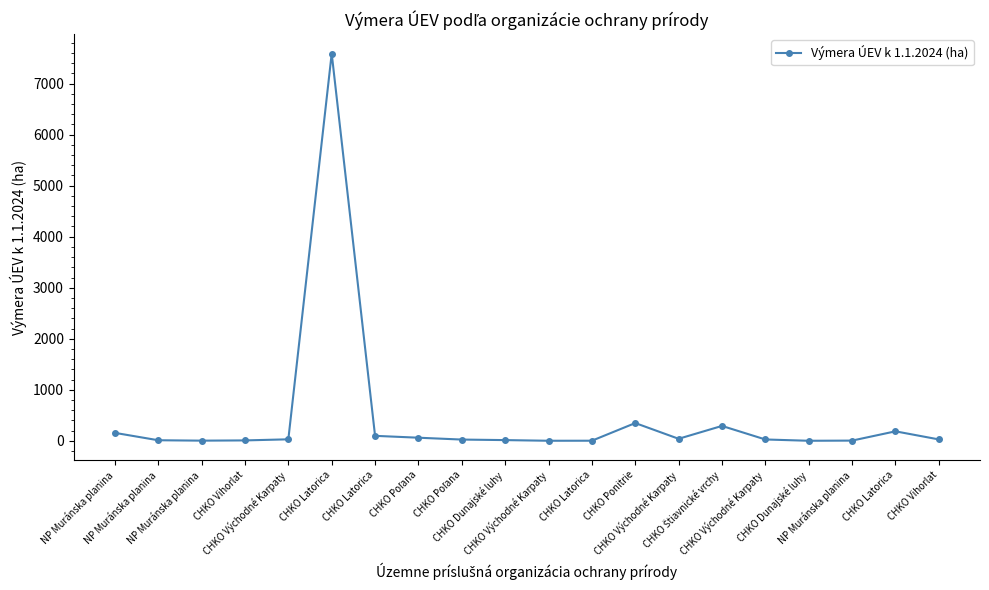

What is the label of the 5th point from the right?

CHKO Východné Karpaty